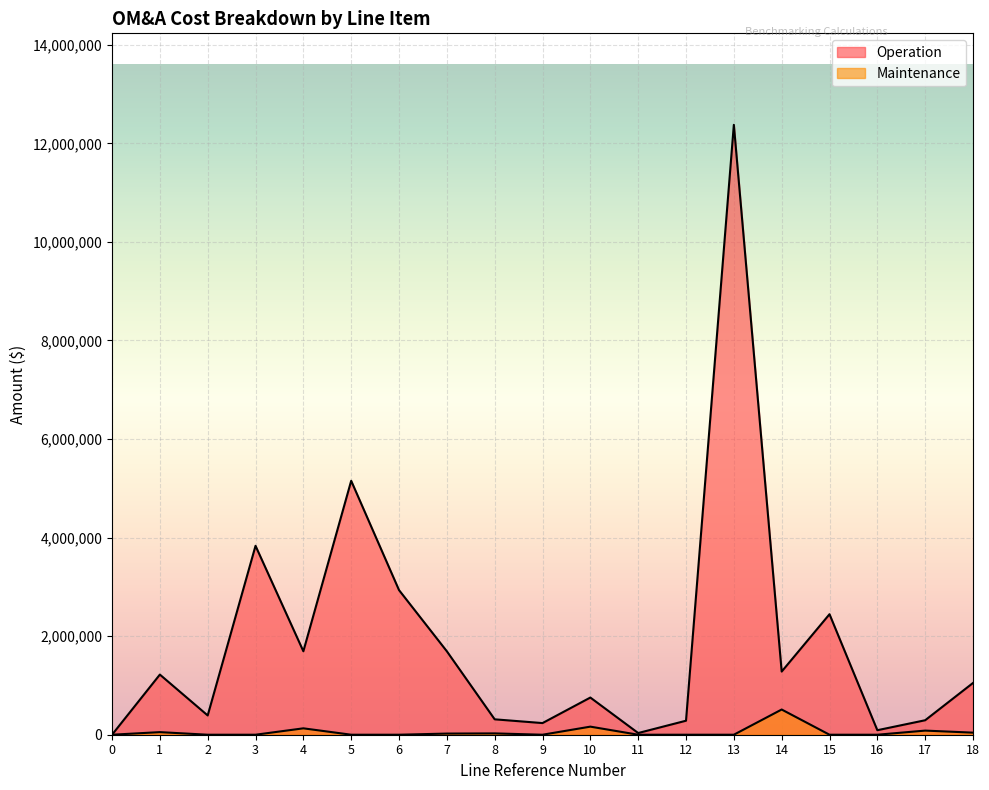

How many lines are shown in the chart?

2